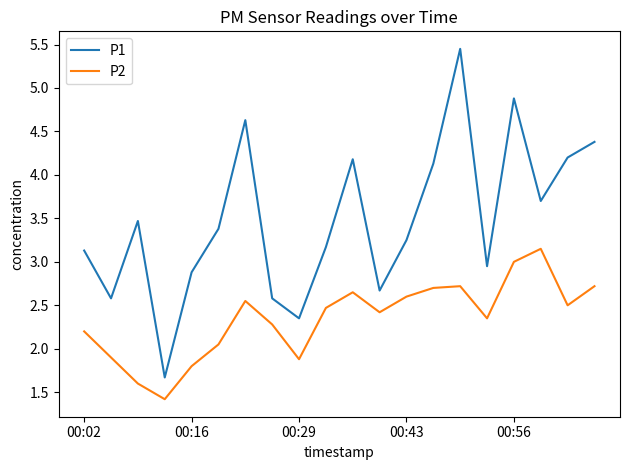

Which series has the widest spread of values?

P1